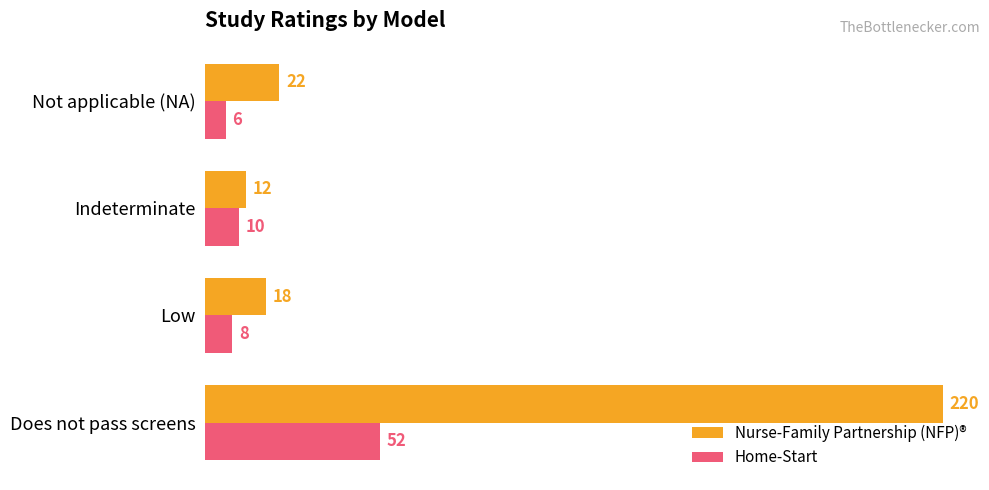

The value of Nurse-Family Partnership (NFP)® at Indeterminate is 12. True or false?

True